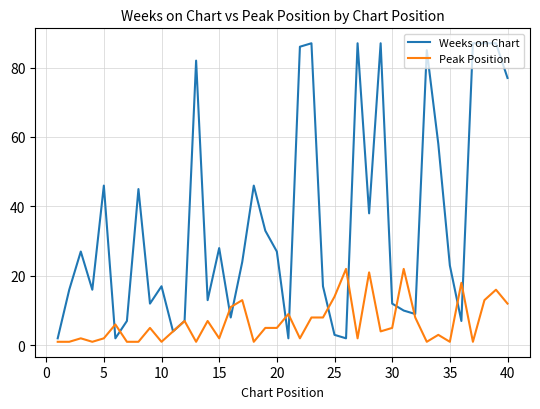

What is the maximum value for Peak Position?

22